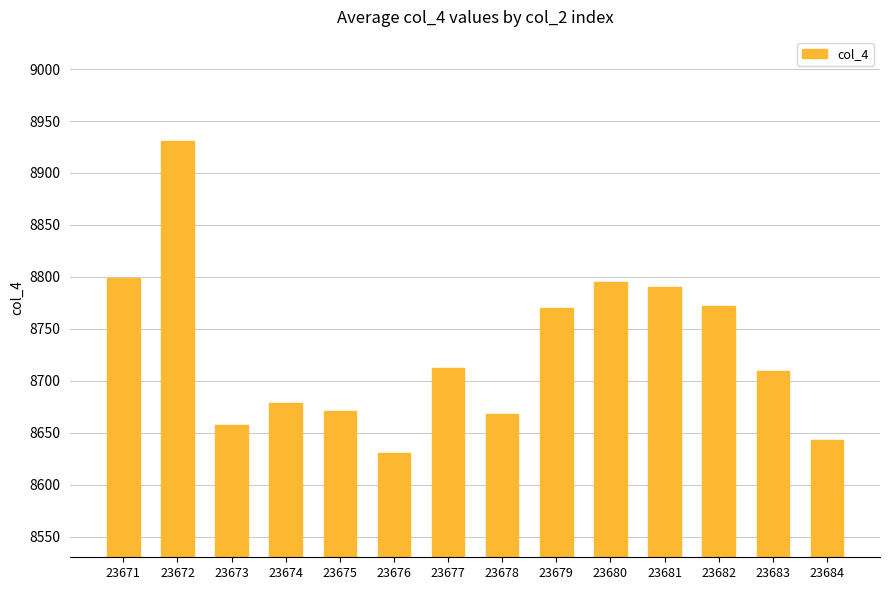

Read the value at 23683, to the nearest 50.

8700